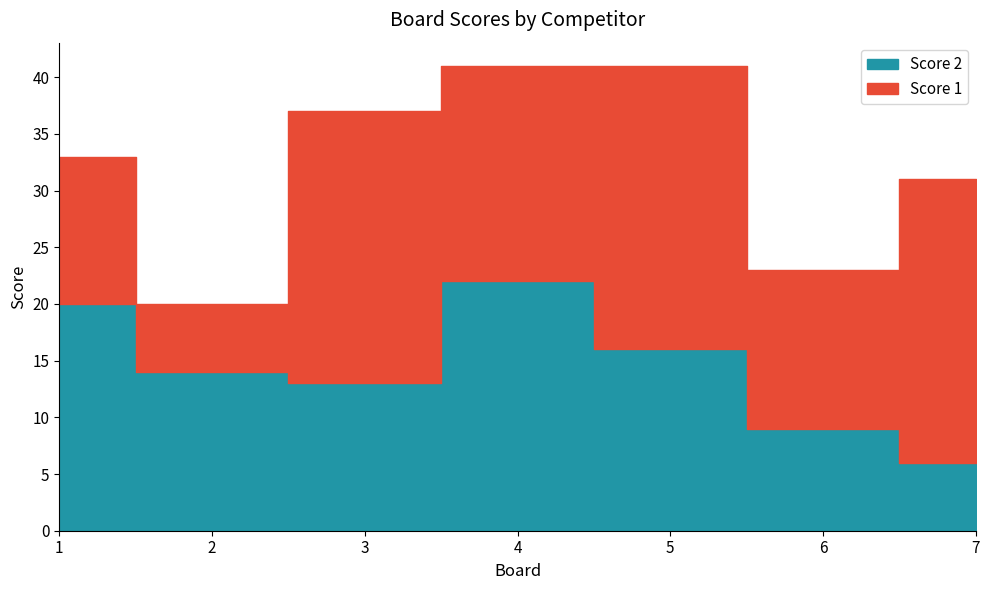

Between which two adjacent categories do Score 1 and Score 2 first intersect?

2 and 3